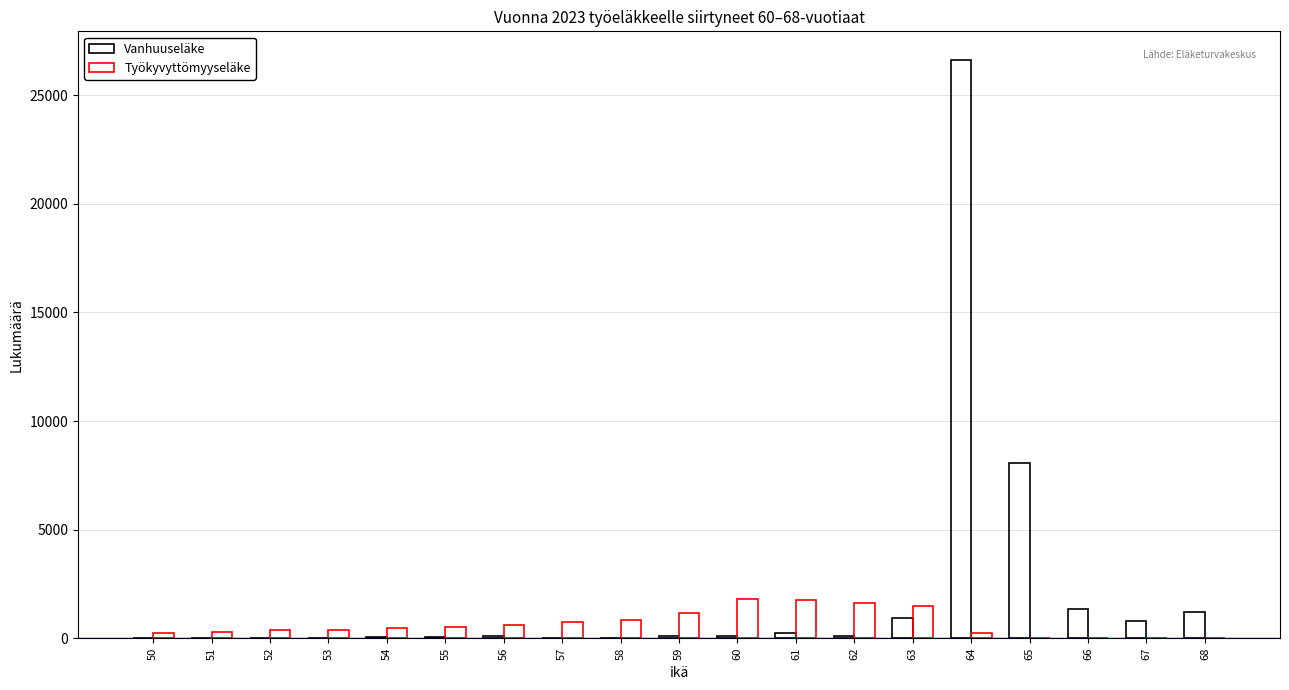

Reading left to right, extract all data points from this chart.

Vanhuuseläke: 2	2	1	1	37	71	104	12	13	80	82	257	85	920	26612	8052	1353	779	1214
Työkyvyttömyyseläke: 258	302	366	375	476	533	602	755	855	1179	1794	1747	1618	1483	218	0	0	0	0